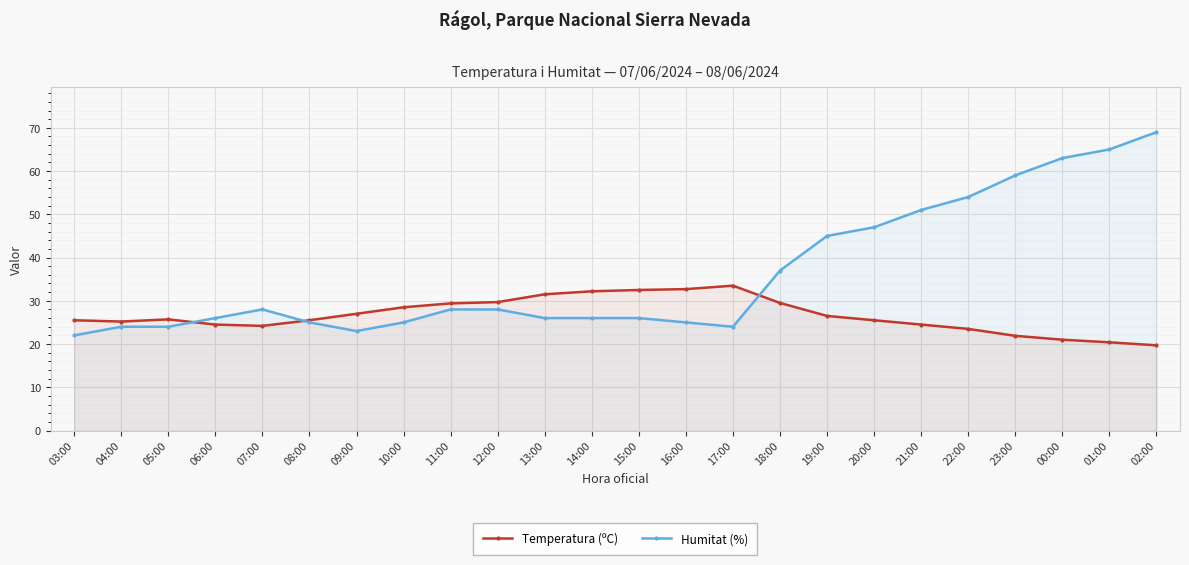

What is the total value across all series at 20:00?

72.5